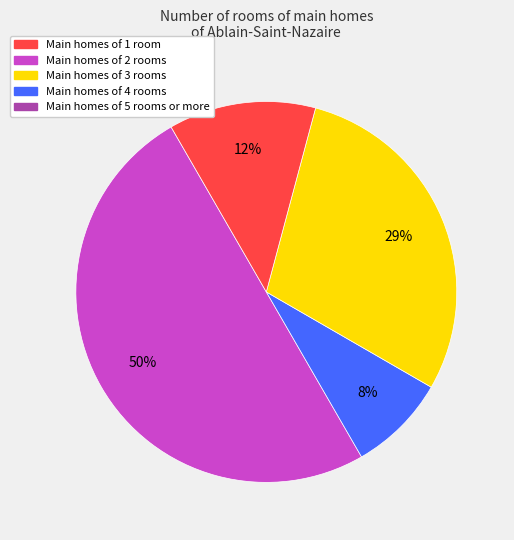

To the nearest percent, what is the difference between the largest and smallest slice percentages?

42%